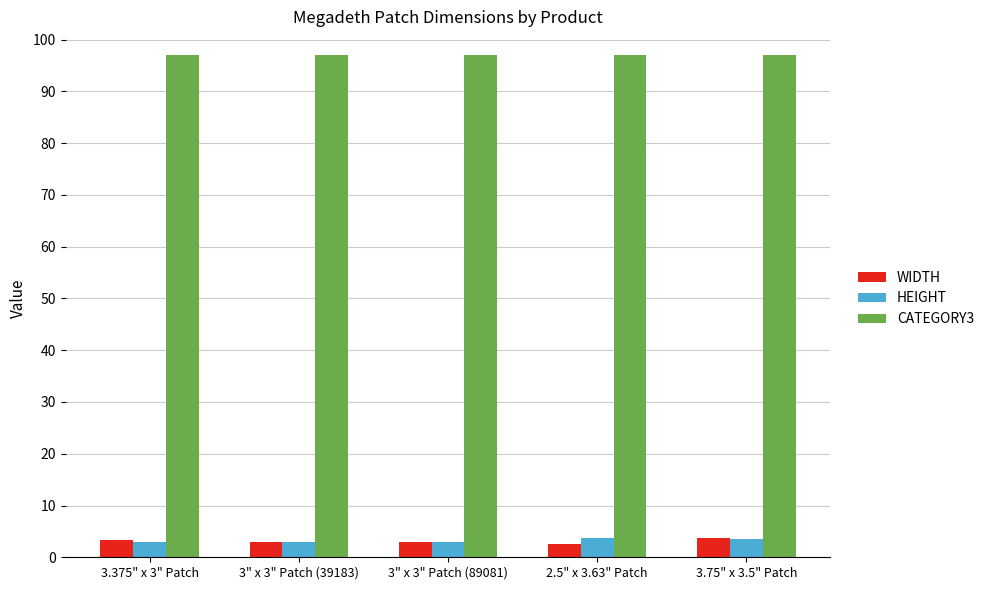

What is the spread (max minus min) of values at 3" x 3" Patch (39183)?

94.0